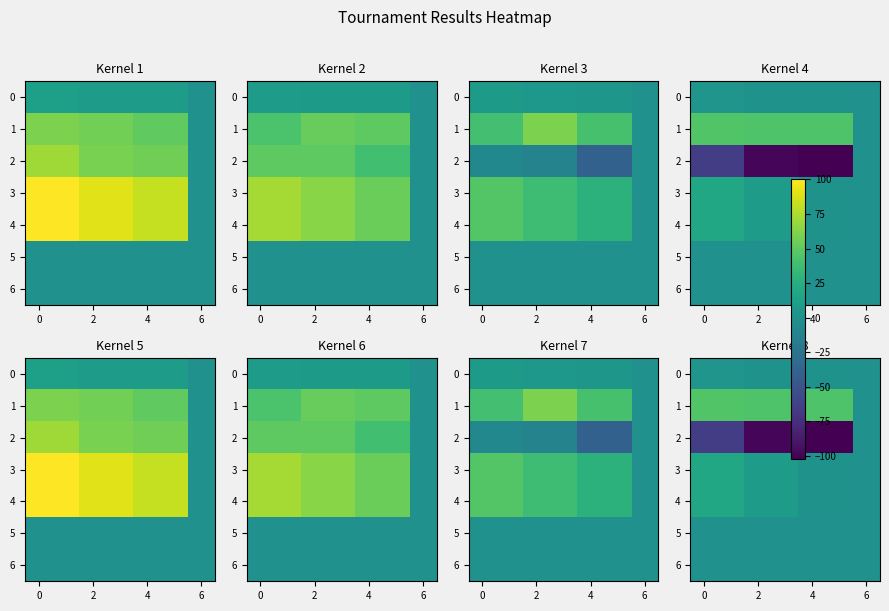

True or false: 3 has a value of 10 at 2.

True